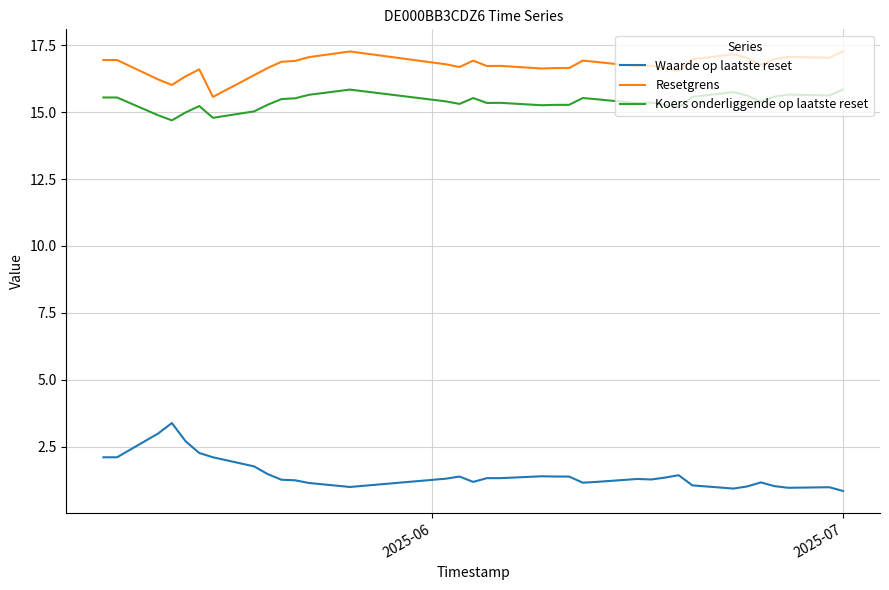

Does the chart have visible grid lines?

Yes